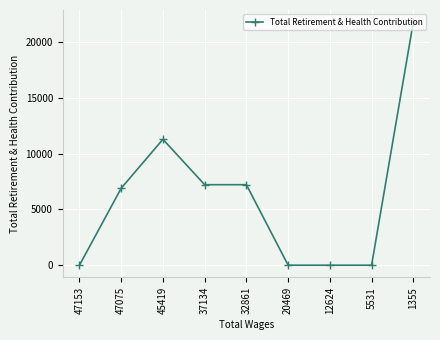

At which label is the value closest to 10902?

45419